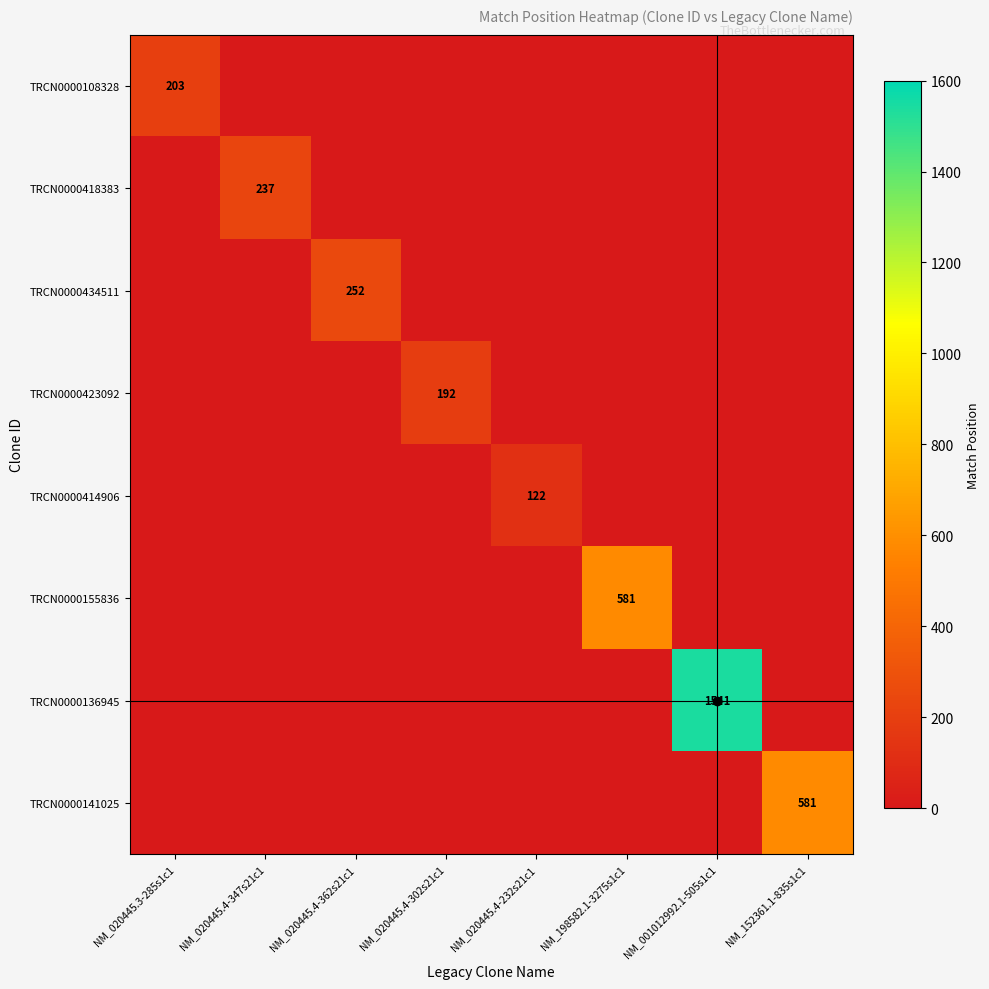

Rank the series by their maximum value, from highest to lowest.

TRCN0000136945, TRCN0000155836, TRCN0000141025, TRCN0000434511, TRCN0000418383, TRCN0000108328, TRCN0000423092, TRCN0000414906